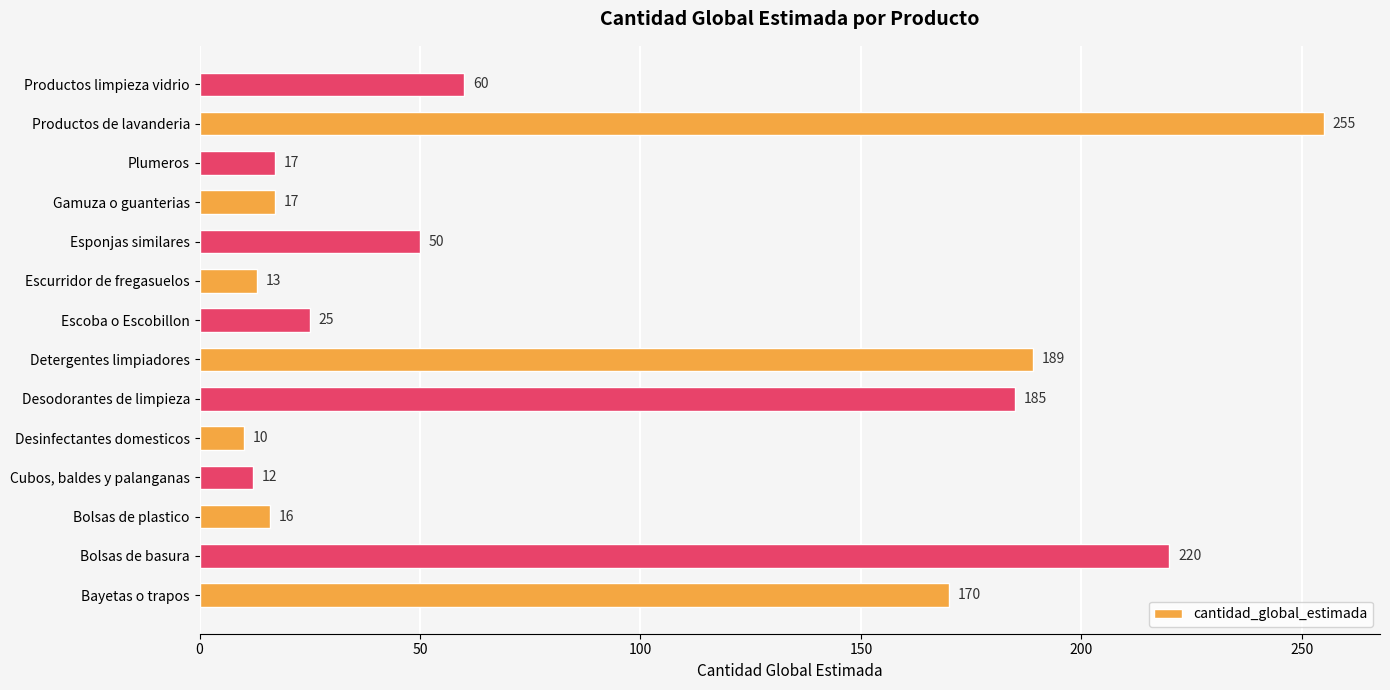

How many distinct data groups are displayed?

1